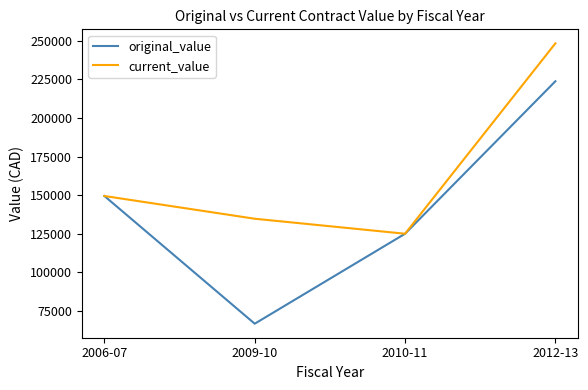

How many series are shown in this chart?

2